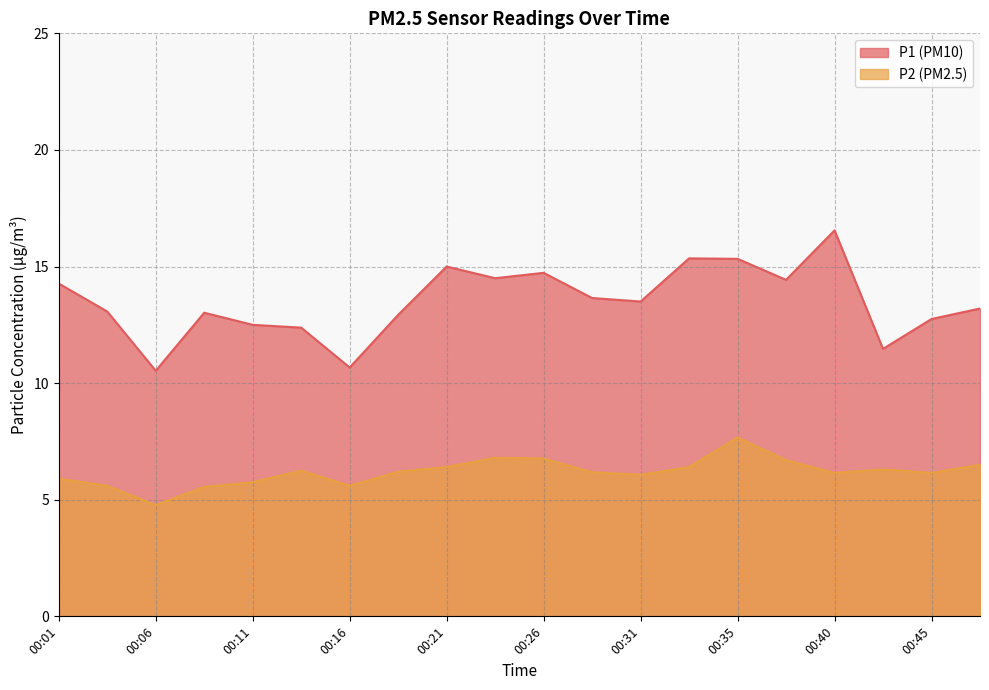

What is the value of the P1 point at the 14th from the left?

15.3